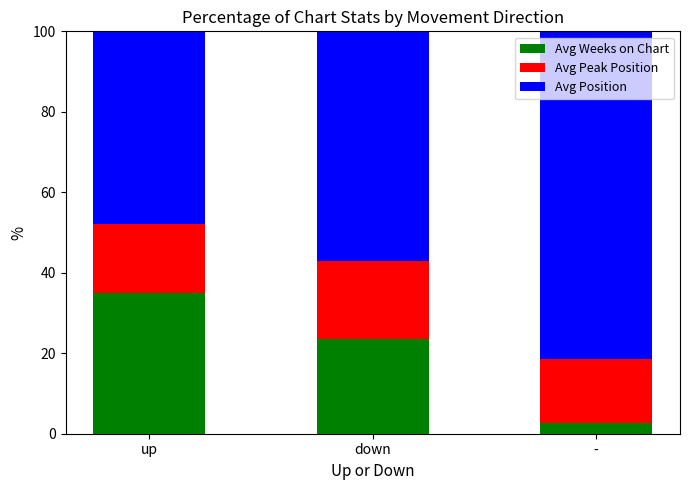

What is the total value across all series at -?

100.0